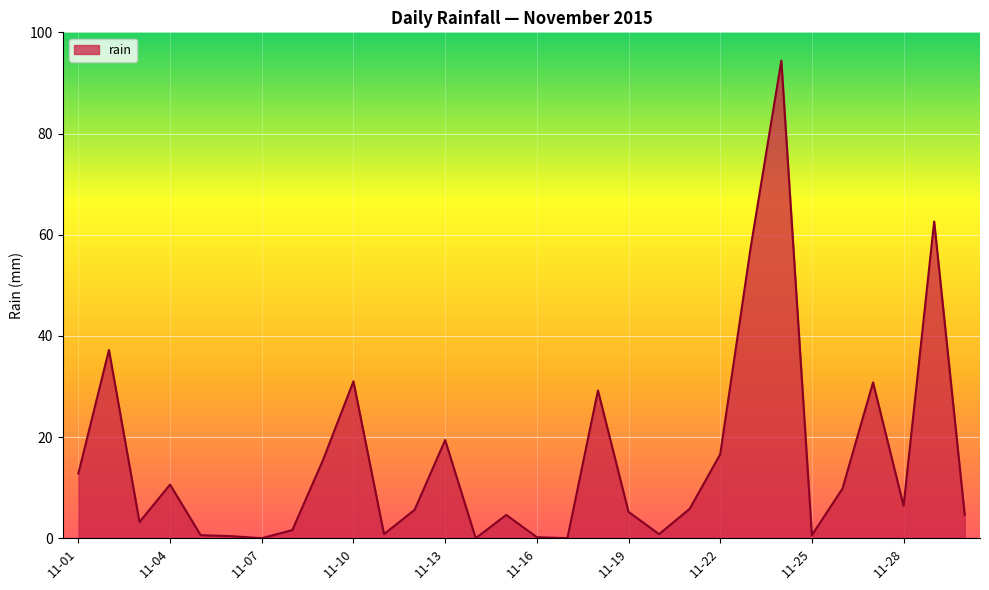

What is the greatest value displayed?

94.4